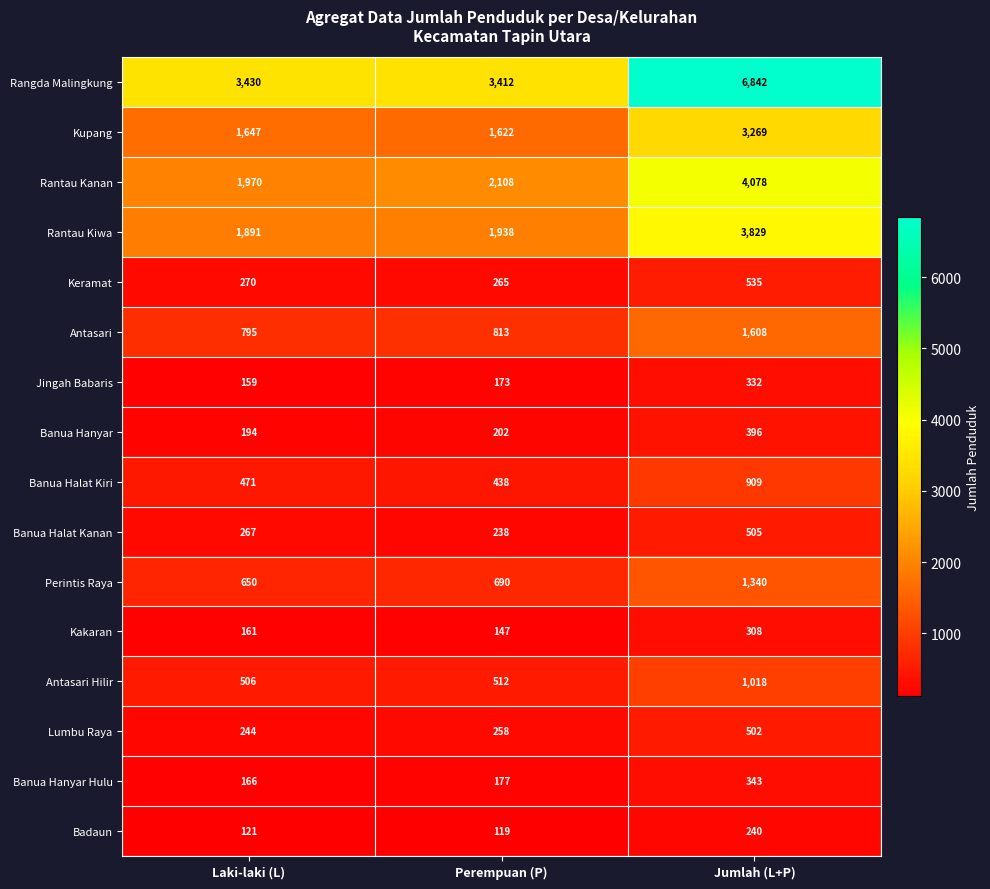

What is the difference between the maximum and second lowest values in the Lumbu Raya series?

244